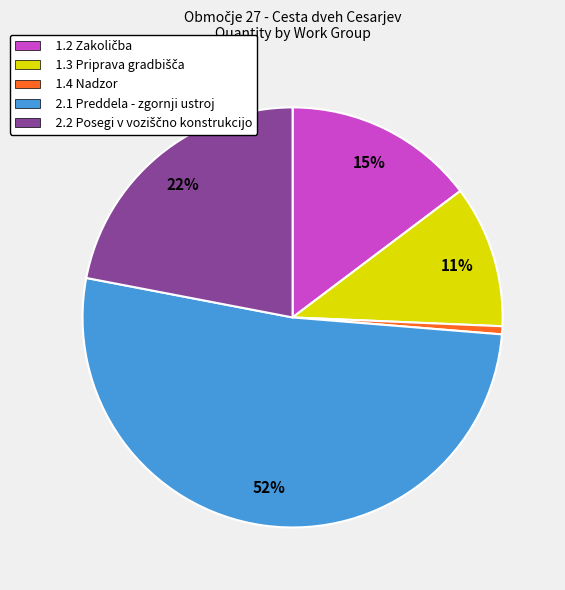

Is it true that 2.1 Preddela - zgornji ustroj is 52% of the pie?

True